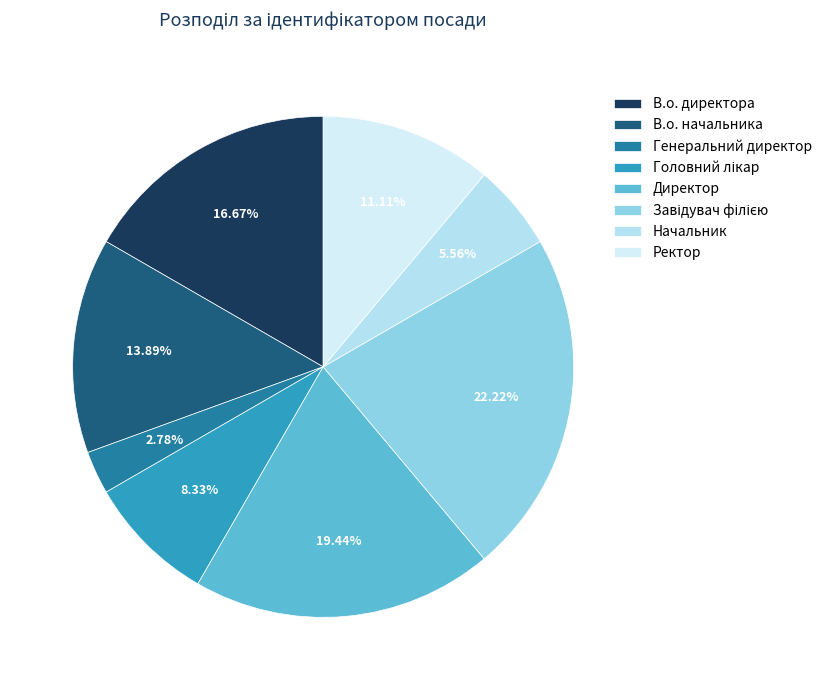

What is the change in value from Генеральний директор to Завідувач філією?

+7